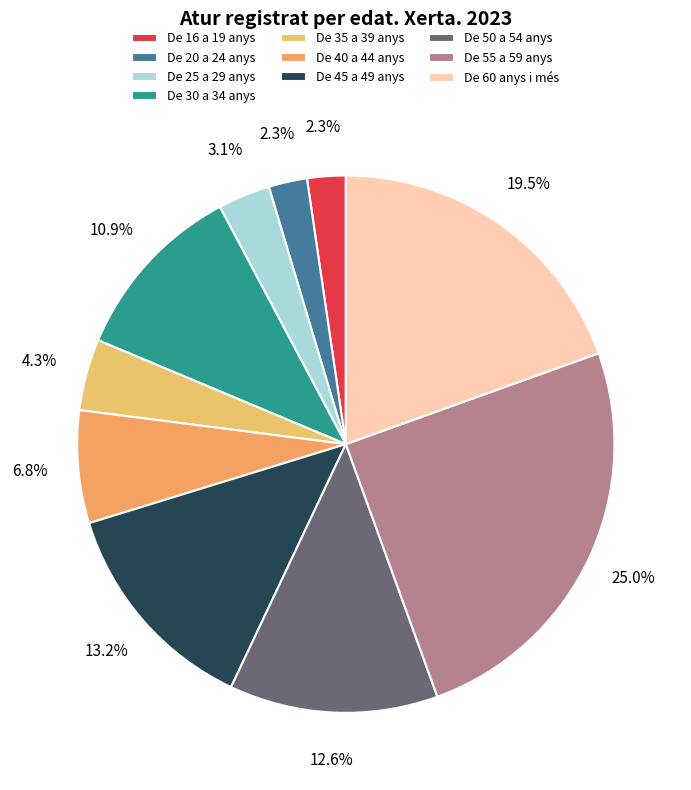

What is the largest slice in the pie chart?

De 55 a 59 anys